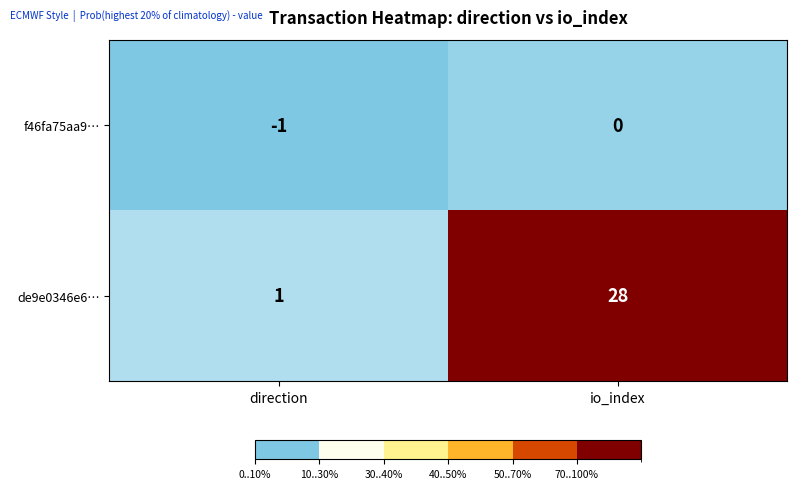

At which category is the sum across all series the highest?

io_index